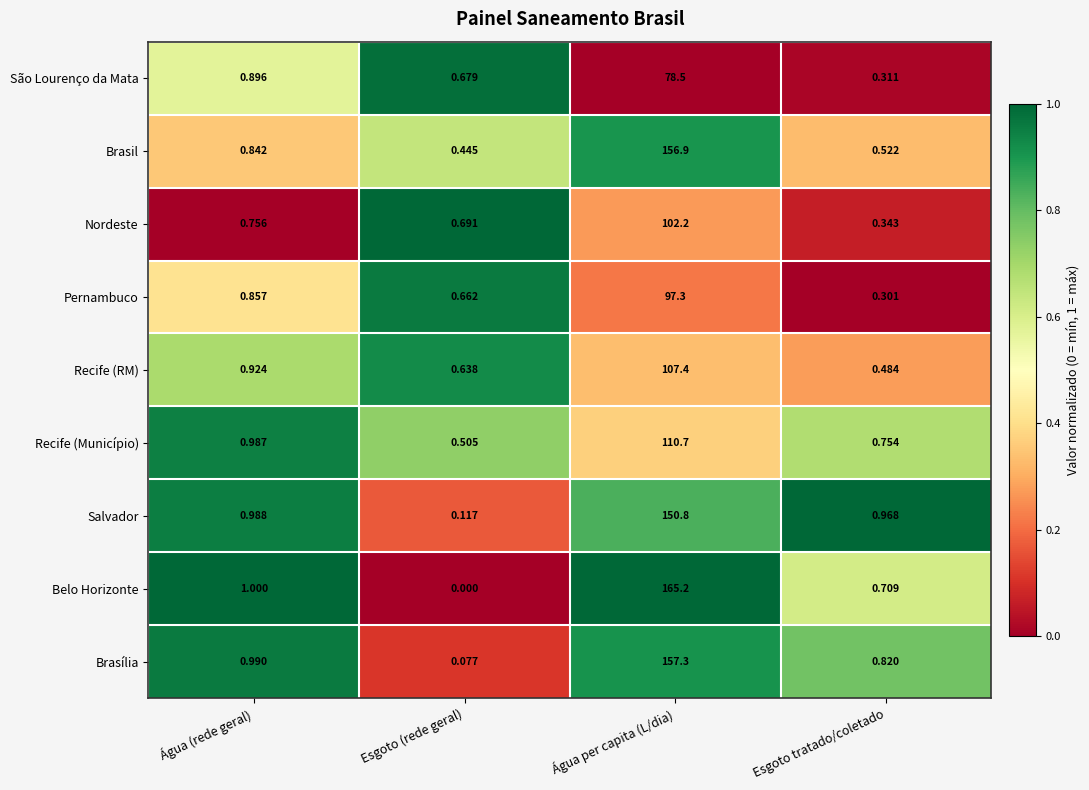

Where is Nordeste nearest to the value 51?

Água (rede geral)